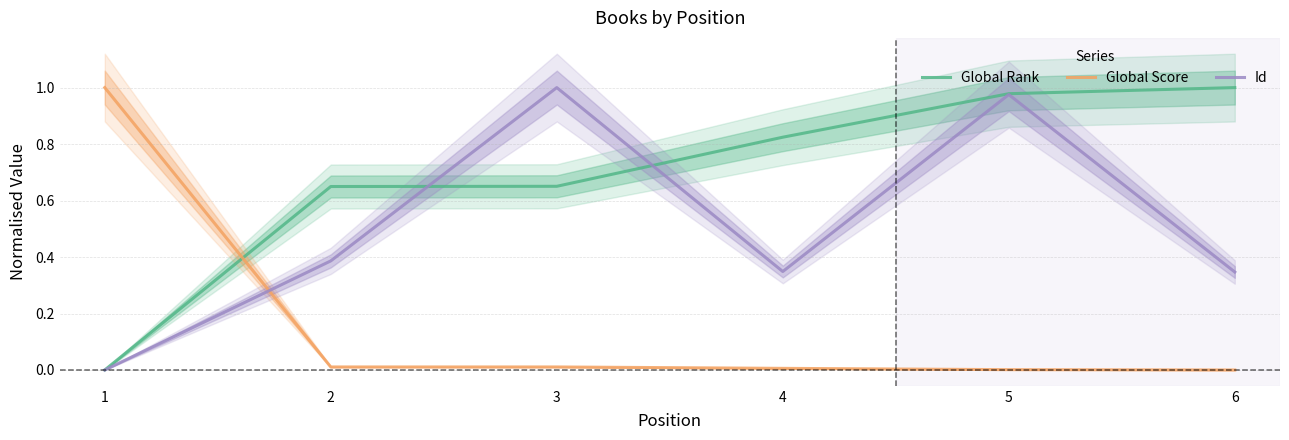

Which category has the lowest value across all series?

1